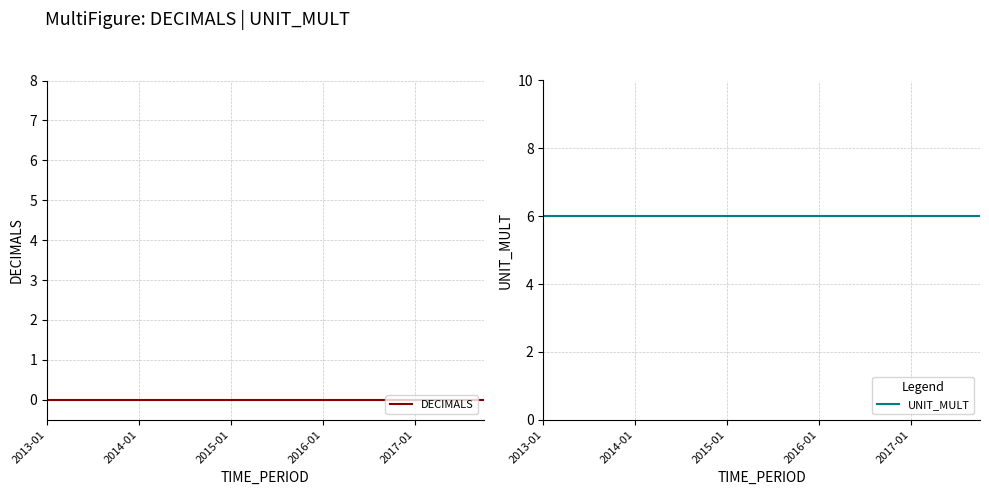

What position from the left is 2014-01?

5